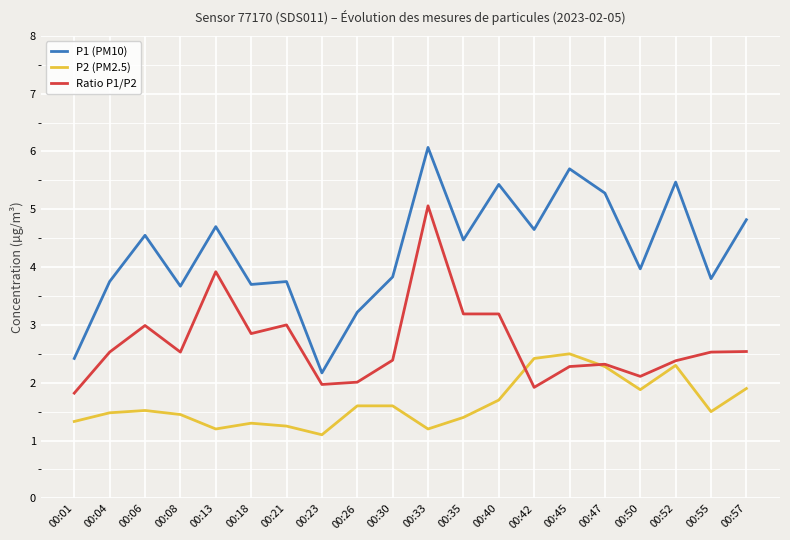

Which series ends up on top after the final intersection of Ratio P1/P2 and P2 (PM2.5)?

Ratio P1/P2